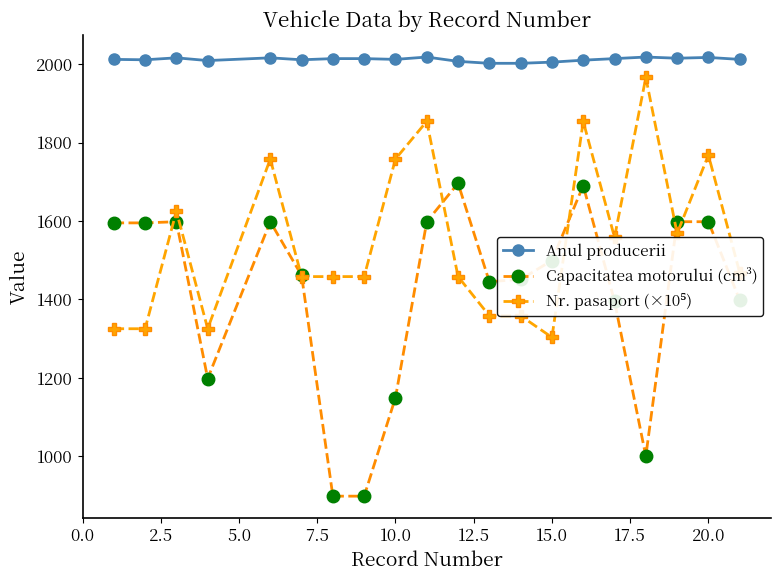

True or false: Capacitatea motorului (cm³) has more than 2 interior local peaks.

True